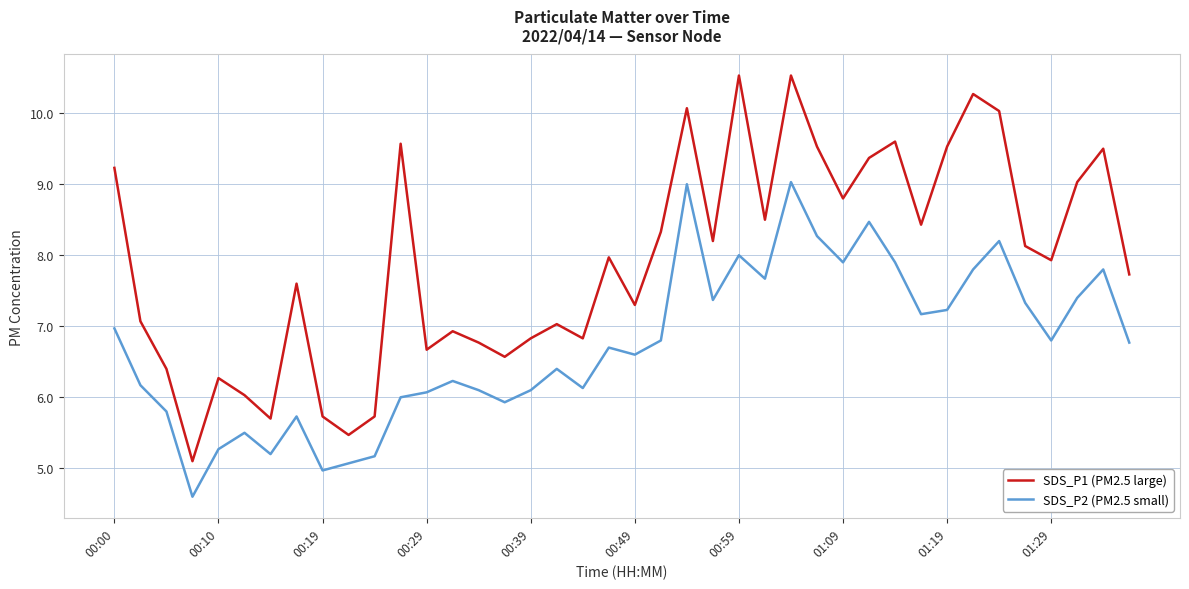

What is the difference between the second highest and minimum values in the SDS_P2 (PM2.5 small) series?

4.4